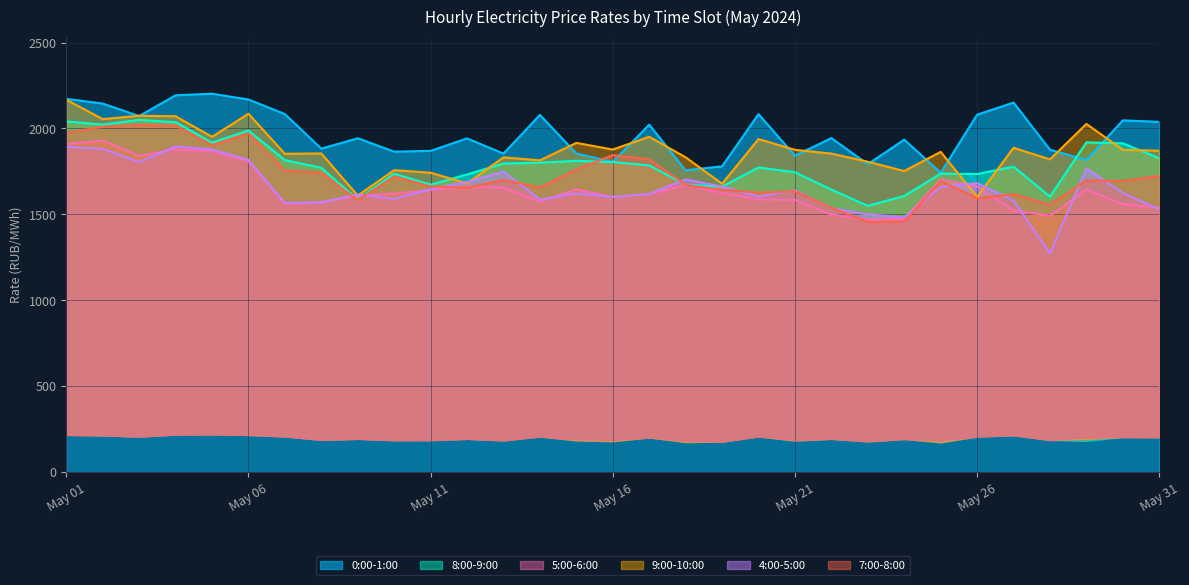

After their last crossing, which series has the higher values: 4:00-5:00 or 8:00-9:00?

8:00-9:00